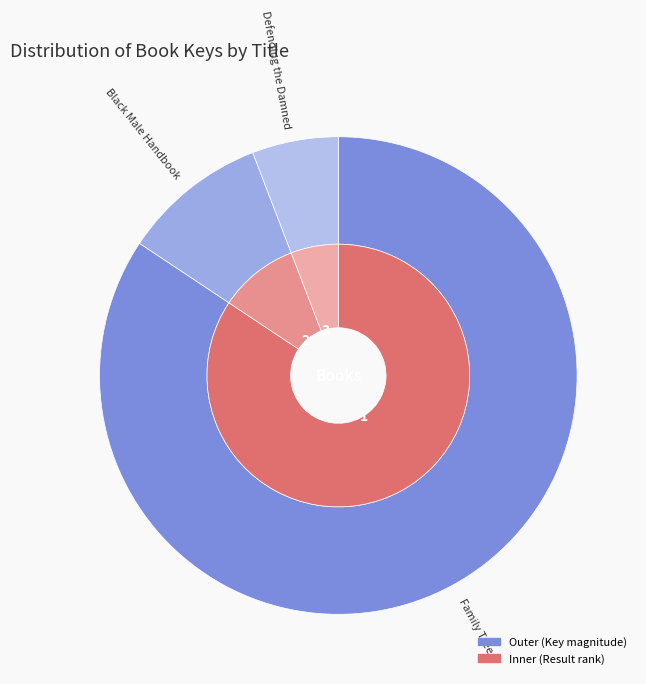

What is the change in value from Family Tree to Black Male Handbook?

-361242977